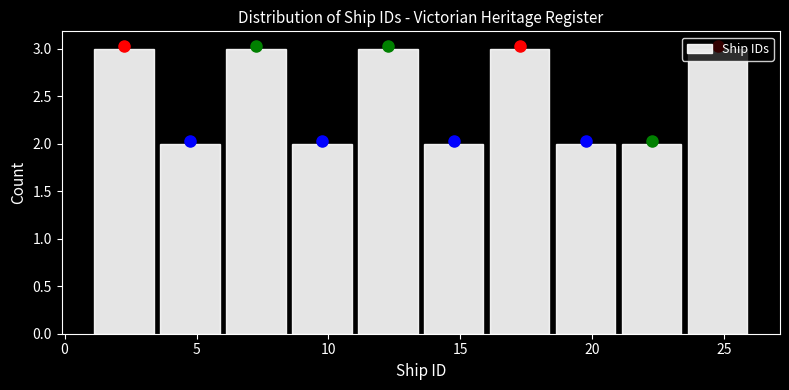

Reading left to right, transcribe this chart: for each bar, give the range it covers on the x-axis and its height. The values are not printed on the chart, so give them approximately, as read against the axis.

1.0 to 3.5: 3
3.5 to 6.0: 2
6.0 to 8.5: 3
8.5 to 11.0: 2
11.0 to 13.5: 3
13.5 to 16.0: 2
16.0 to 18.5: 3
18.5 to 21.0: 2
21.0 to 23.5: 2
23.5 to 26.0: 3